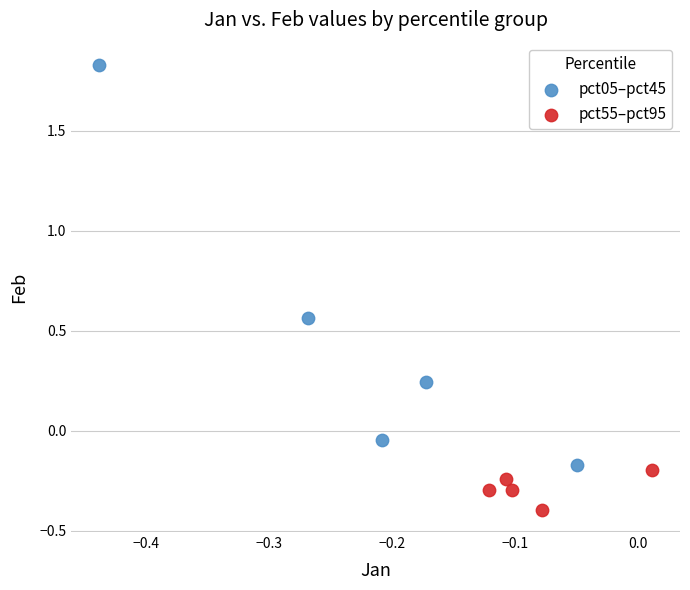

Which series reaches the maximum Y coordinate?

pct05–pct45